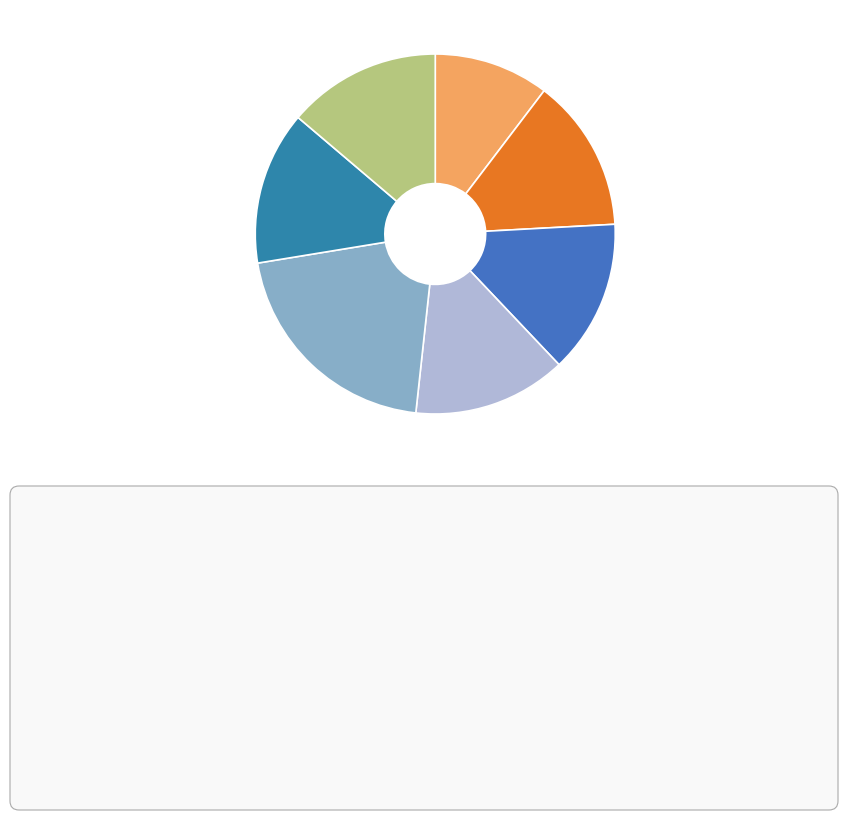

How many segments does this pie chart have?

7